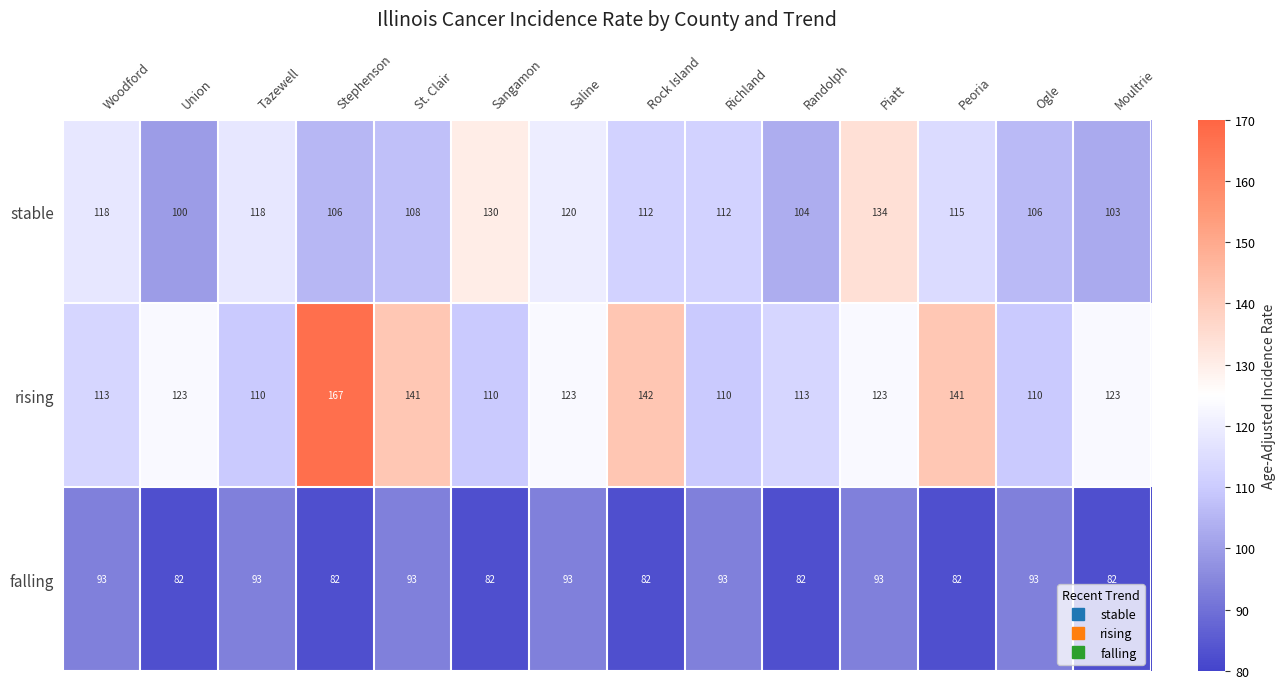

The rising series shows 32 at St. Clair. True or false?

False